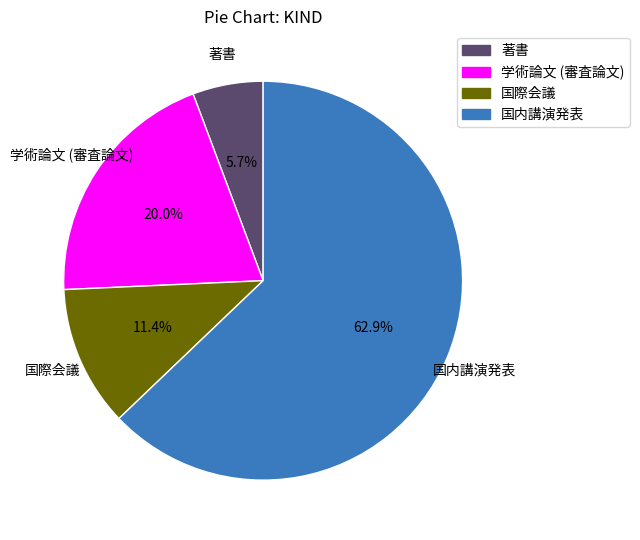

What is the total percentage of 国際会議 and 学術論文 (審査論文)?

31.4%